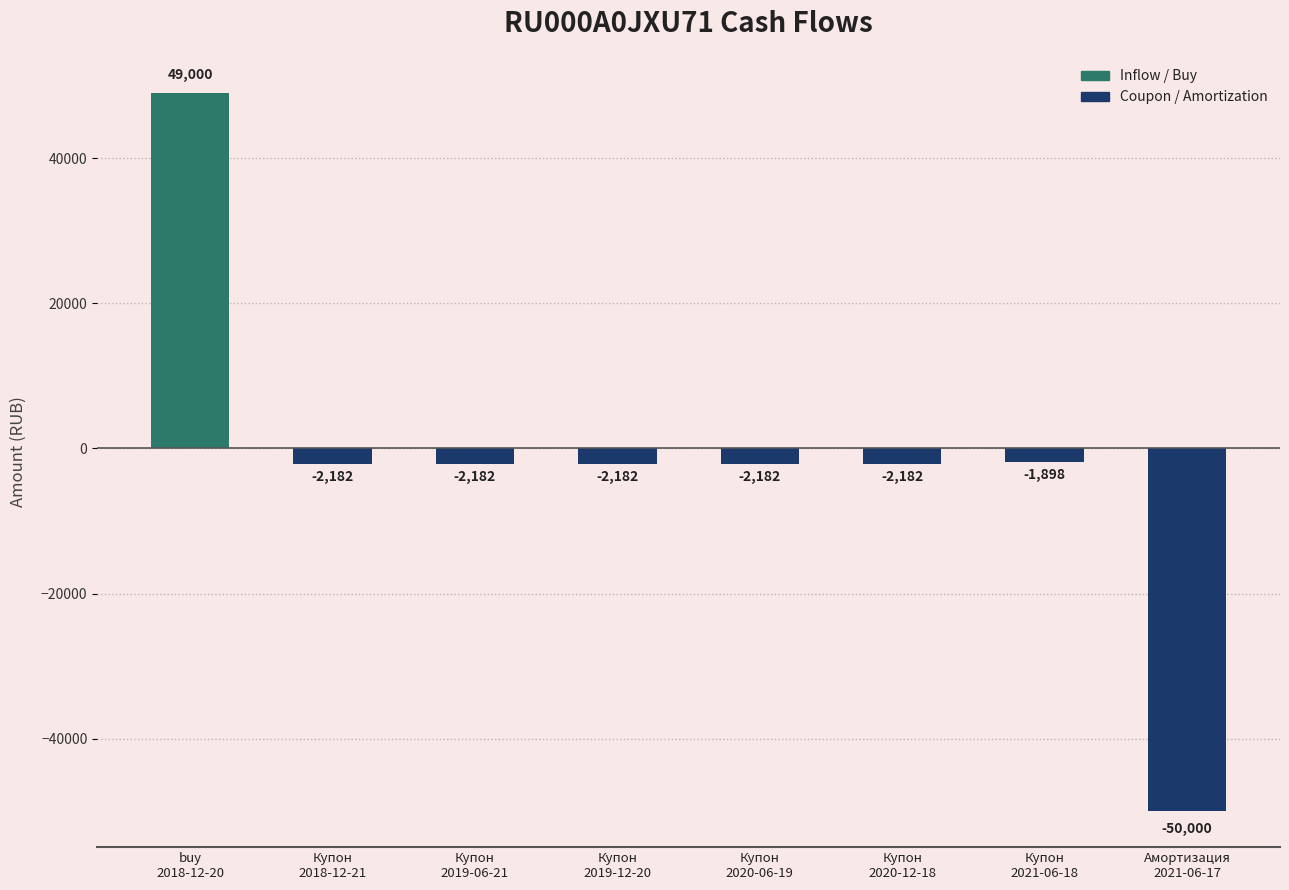

What is the difference between the values at buy
2018-12-20 and Купон
2020-06-19?

51181.5